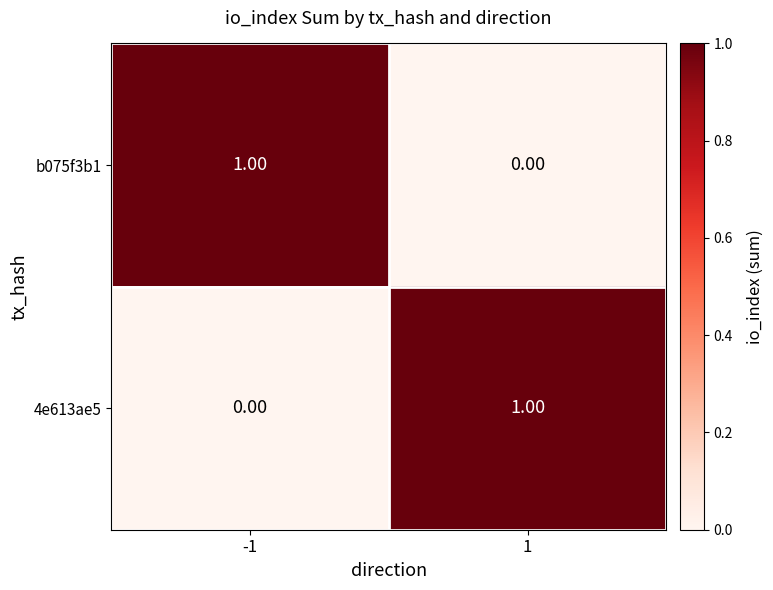

What is the difference between the highest and lowest values at 1?

1